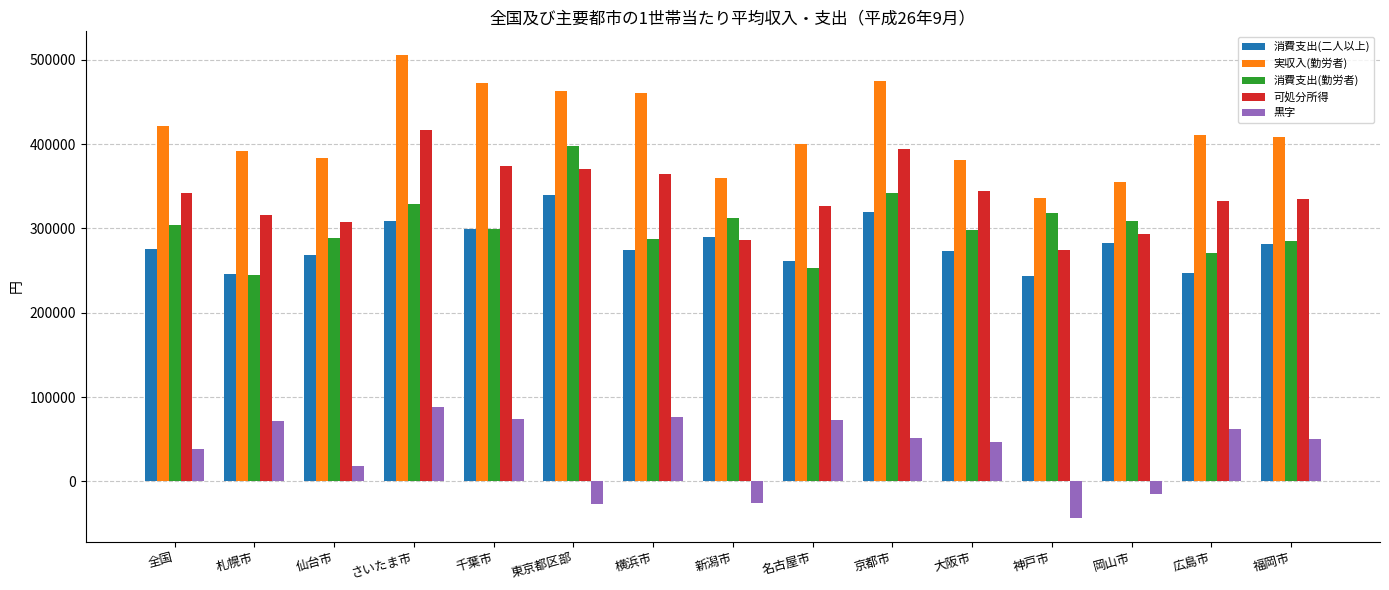

True or false: 消費支出(勤労者) has a value of 534253 at 東京都区部.

False